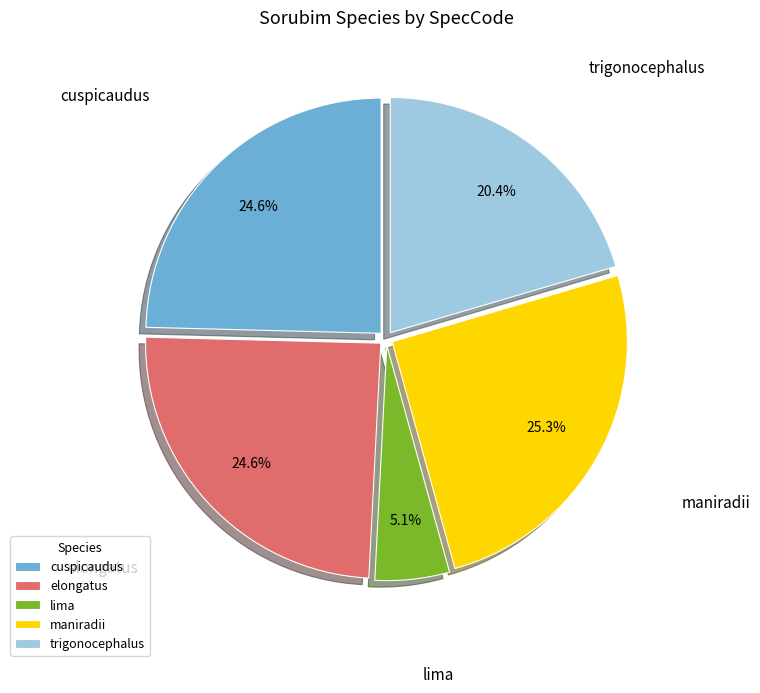

Which category has the smallest portion of the pie?

lima